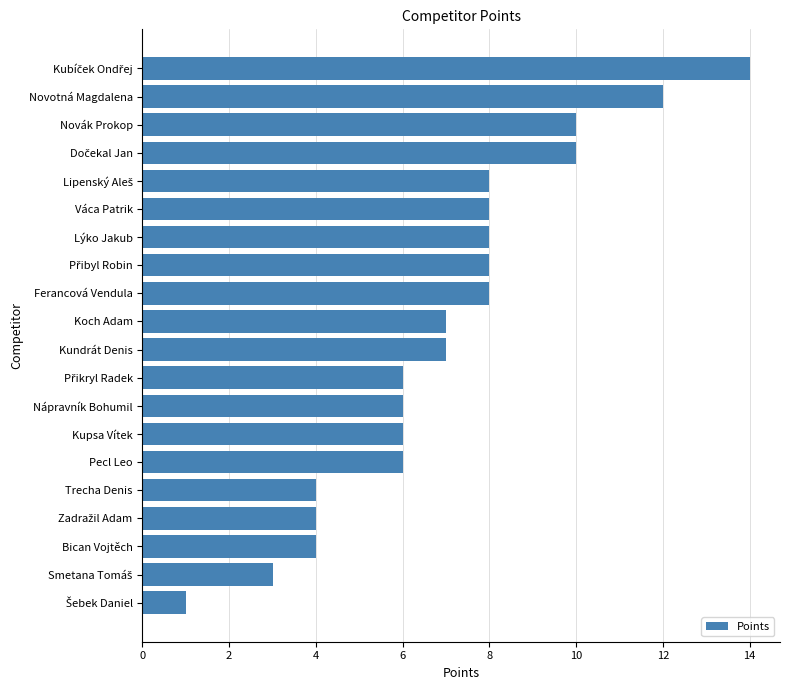

What is the sum of all values?

140